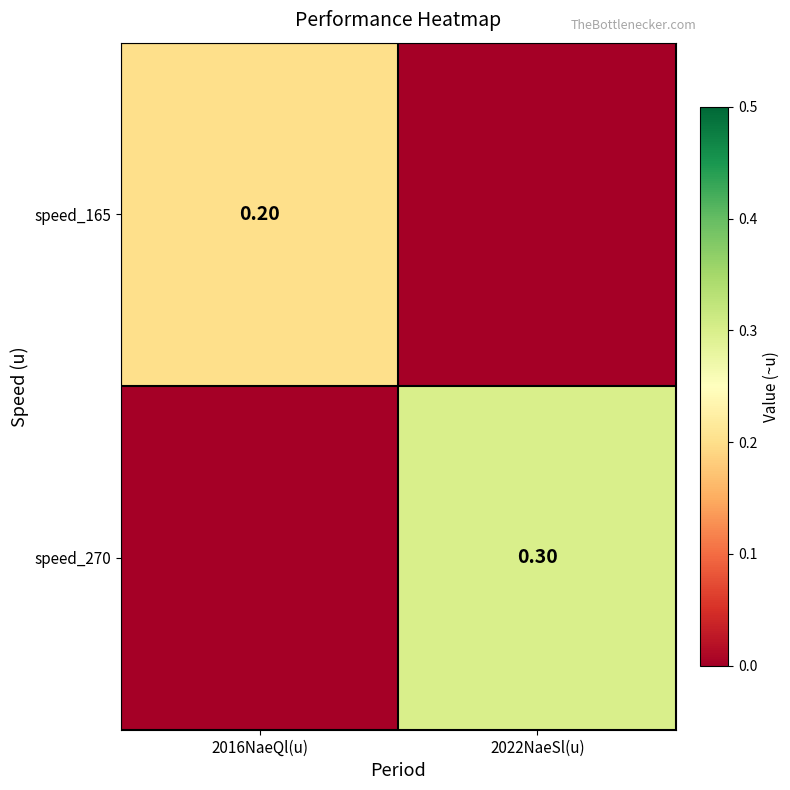

Which series changed the most between 2016NaeQl(u) and 2022NaeSl(u)?

speed_270